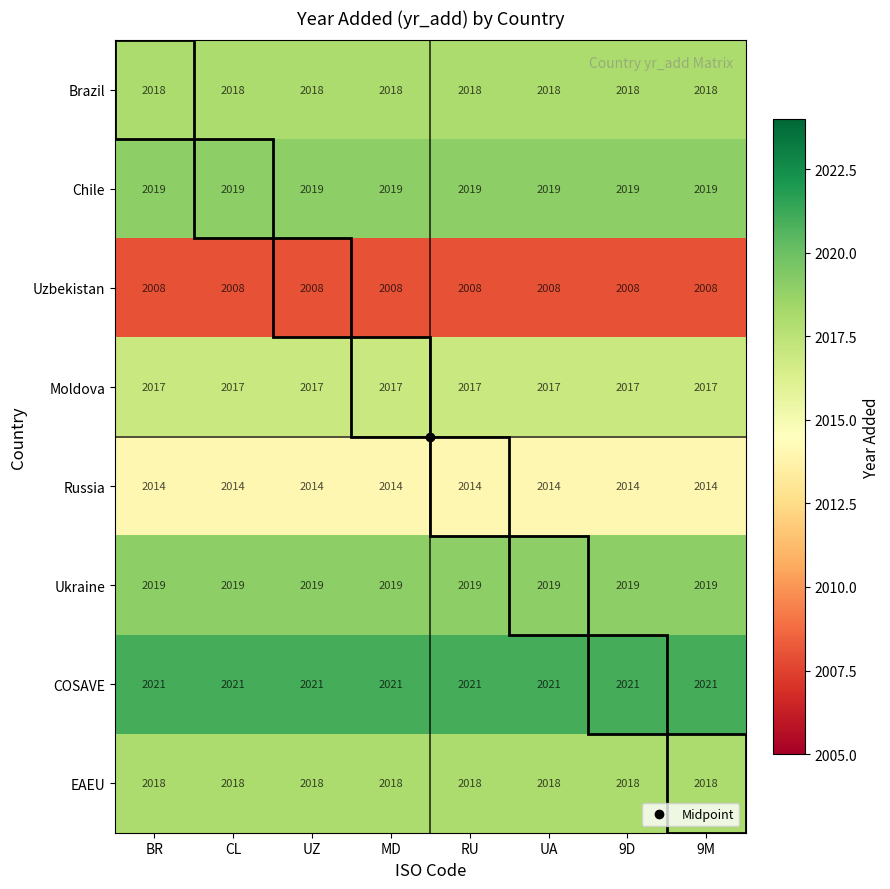

What is the sum of all Brazil values?

16144